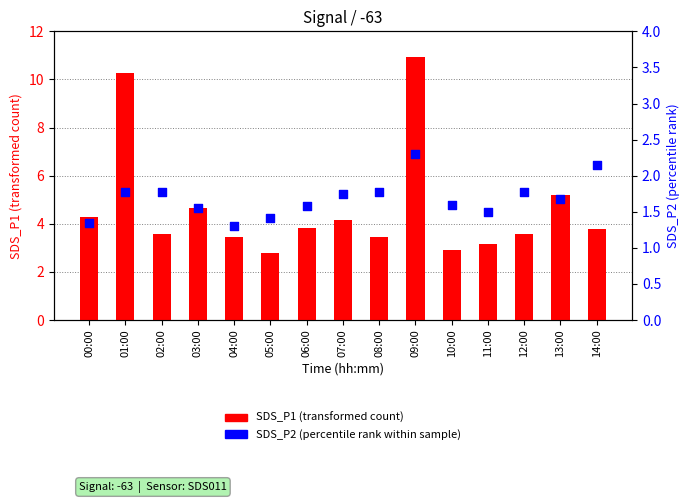

What is the total value across all series at 07:00?

5.9